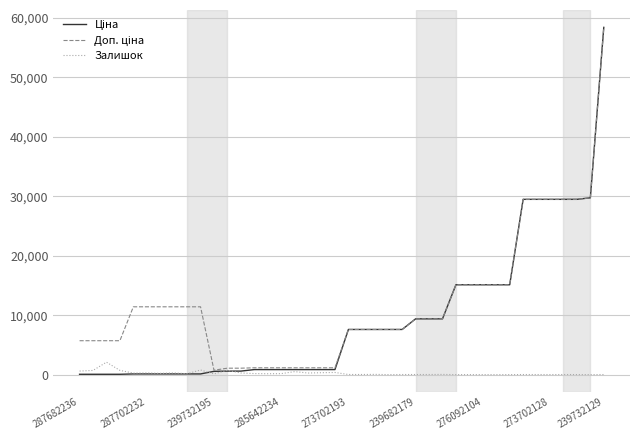

Does the chart have visible grid lines?

Yes